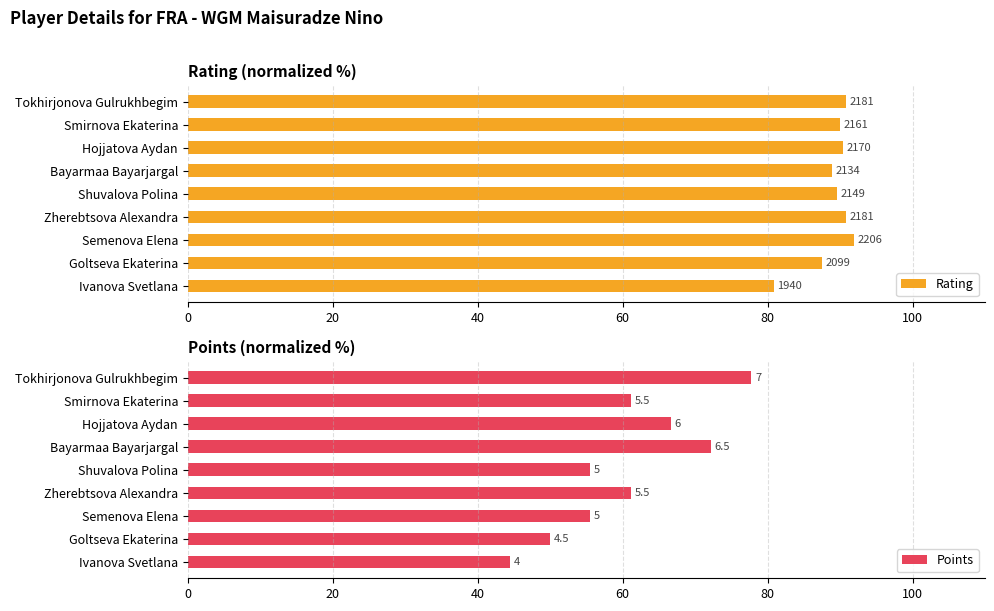

The value of Points at Ivanova Svetlana is 44.4. True or false?

True